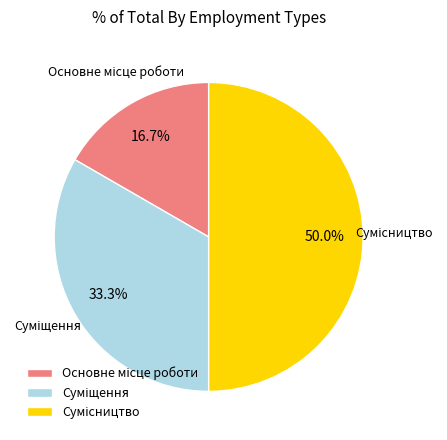

Does Суміщення account for over 50% of the chart?

No